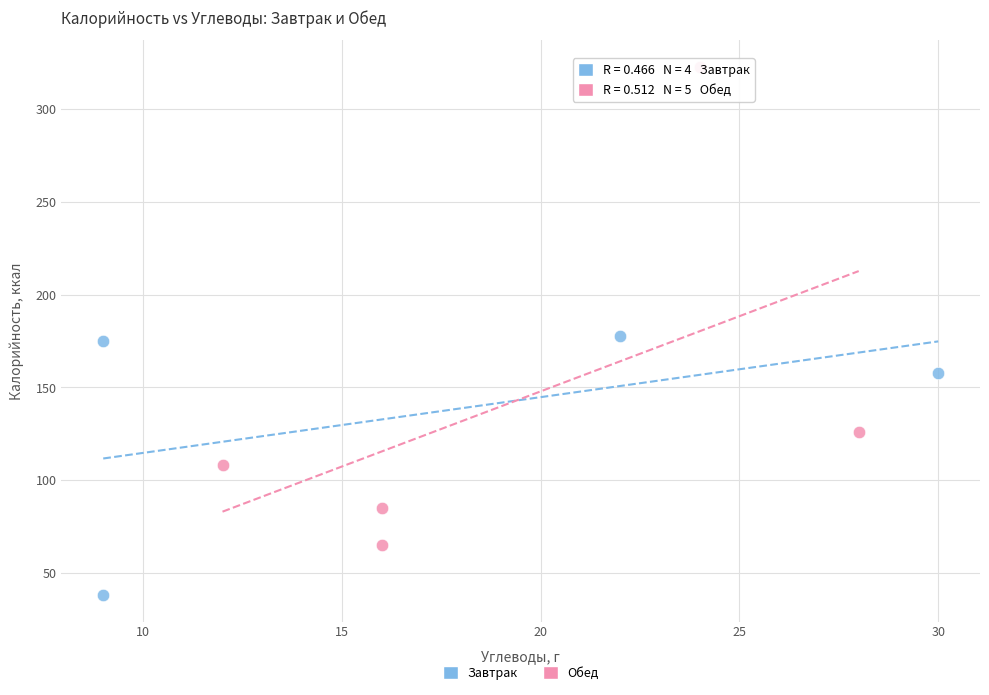

Which series contains the lowest Y value?

Завтрак